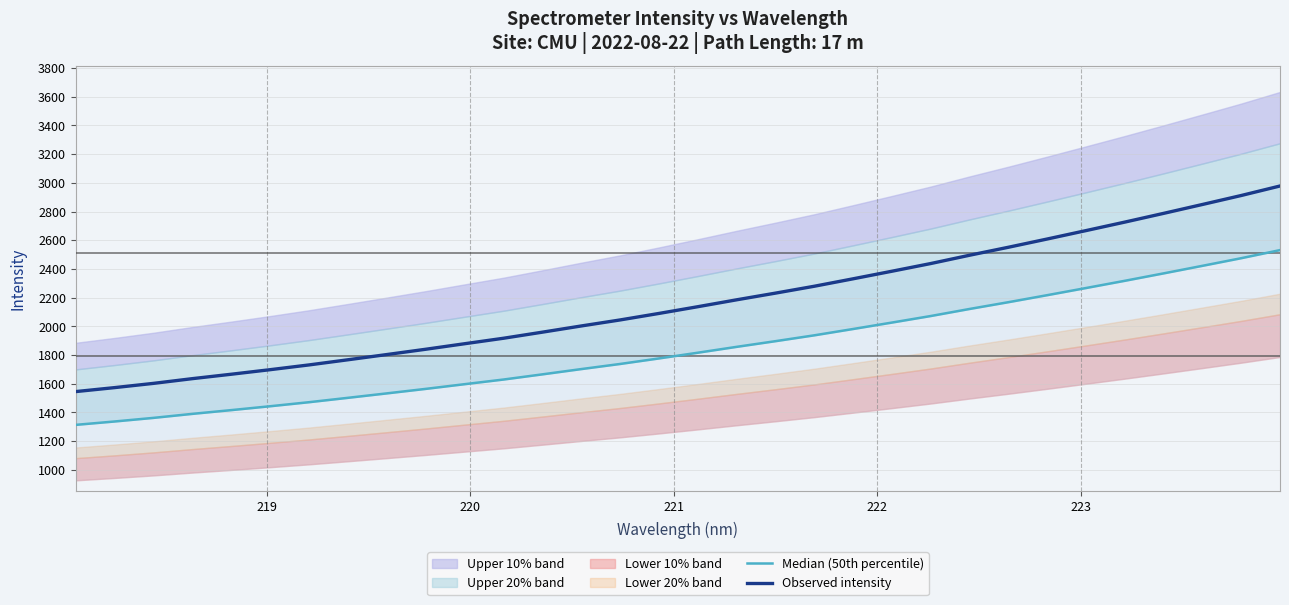

What is the value of the Median (50th percentile) point at the 10th from the left?

1564.5